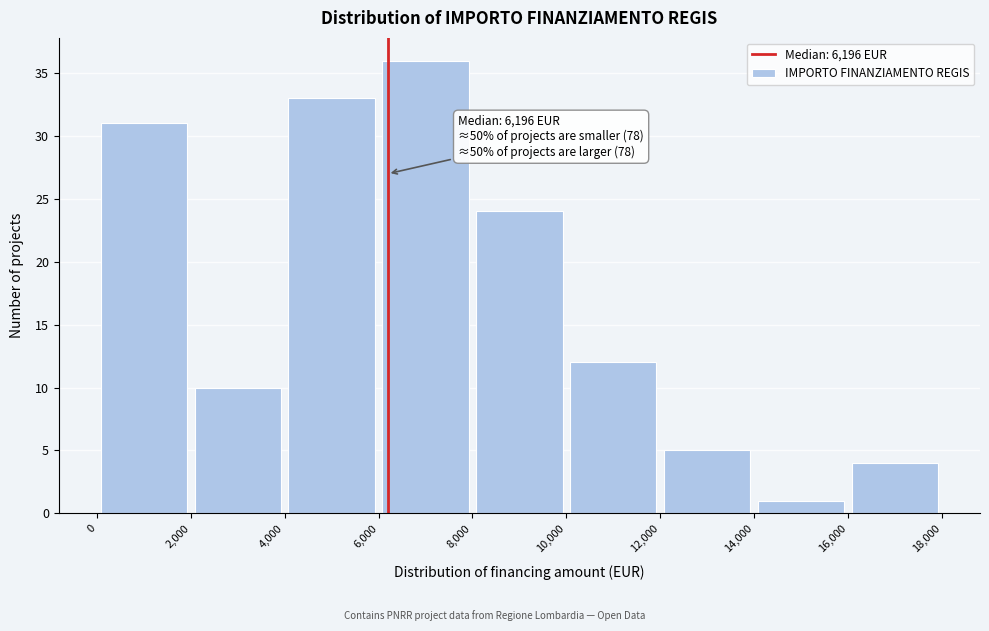

Which range on the x-axis has the tallest bar?

6,000 to 8,000